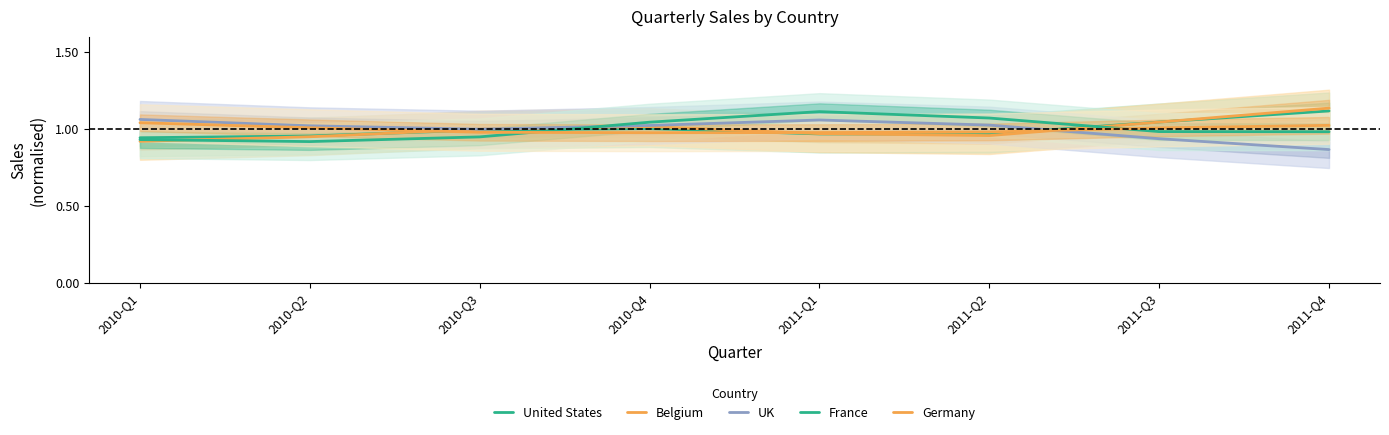

What is the difference between the second highest and minimum values in the UK series?

0.2